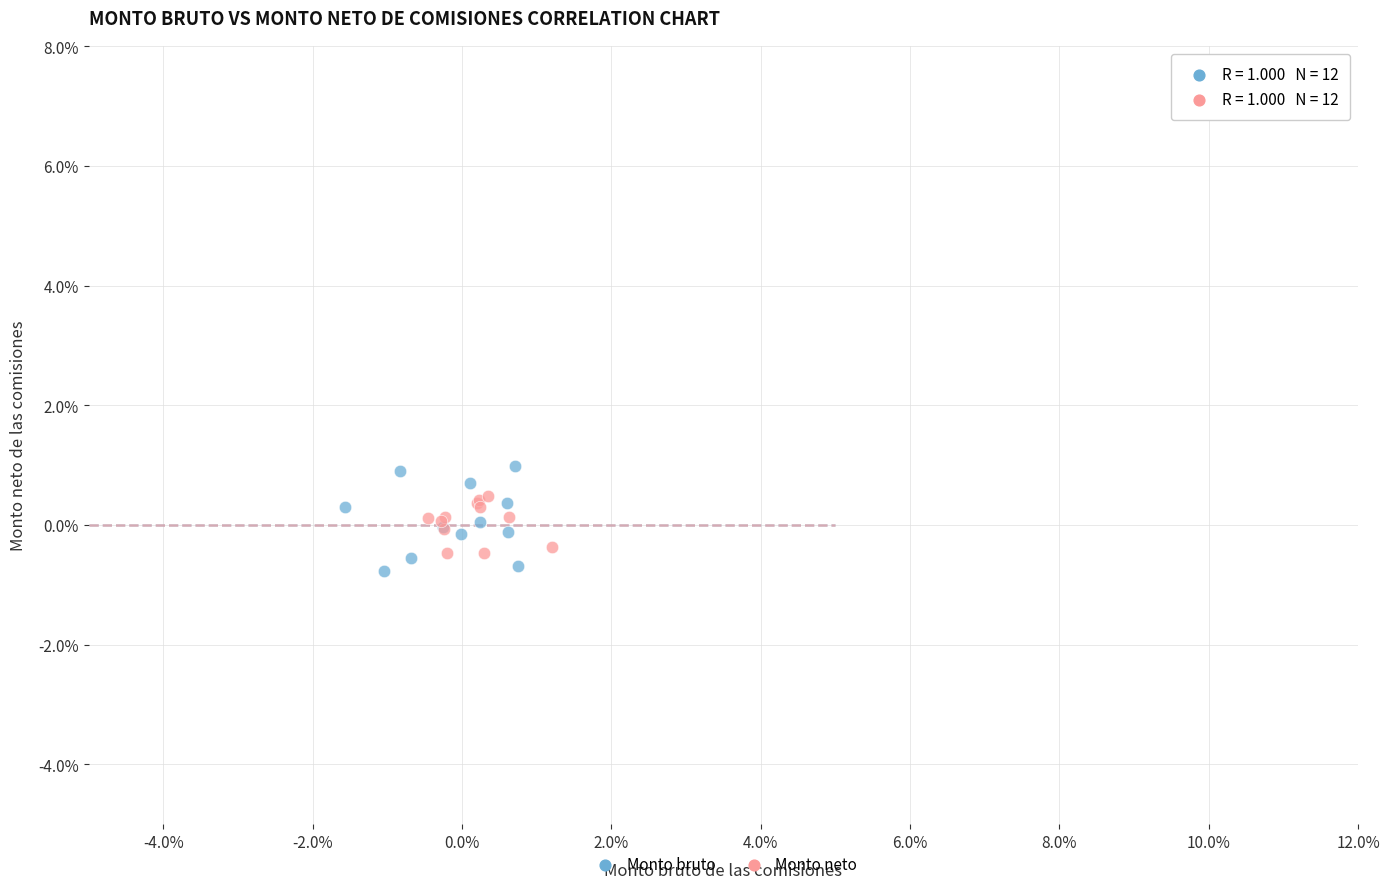

Which series has the largest Y range (max minus min)?

Monto bruto